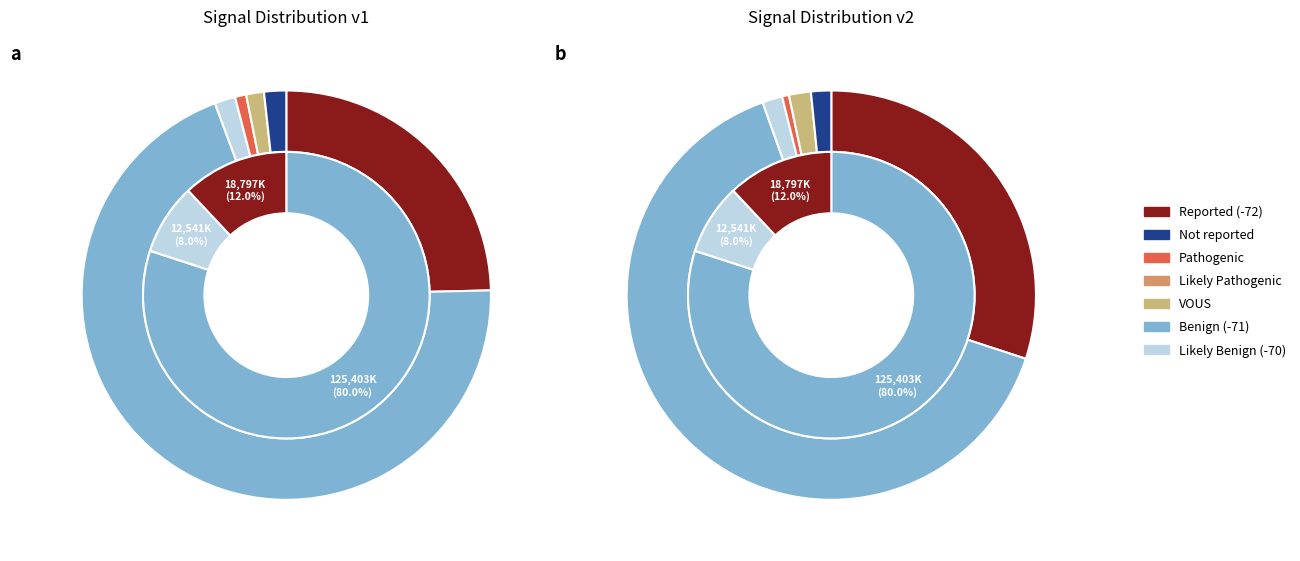

What is the ratio of the value at 4 to the value at 6?

1.0